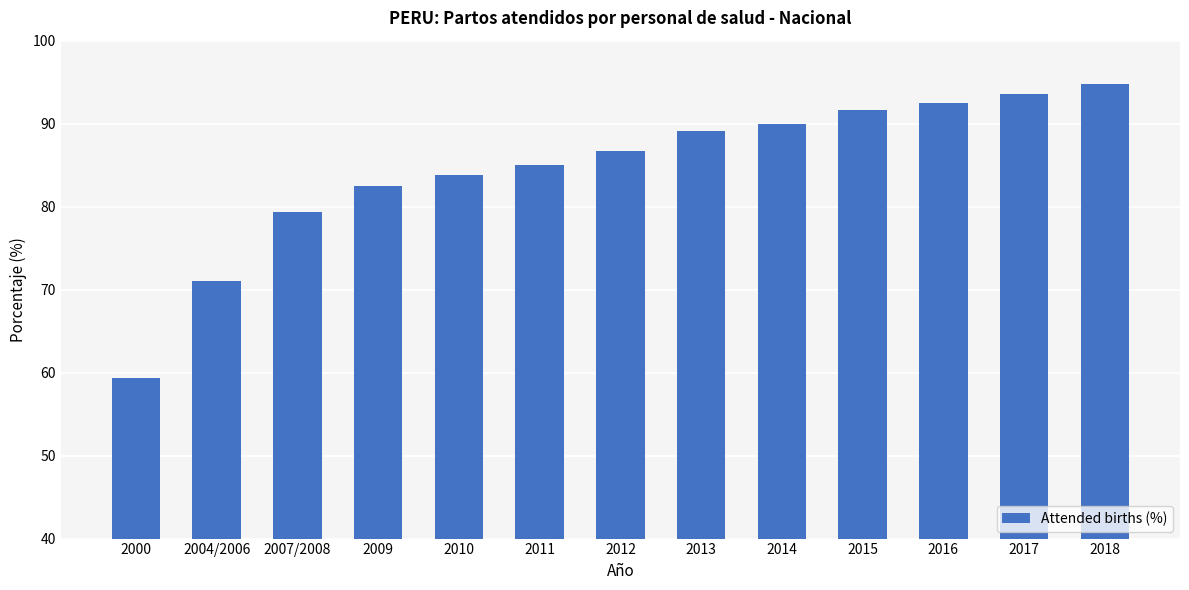

List the labels in order of value, largest first.

2018, 2017, 2016, 2015, 2014, 2013, 2012, 2011, 2010, 2009, 2007/2008, 2004/2006, 2000